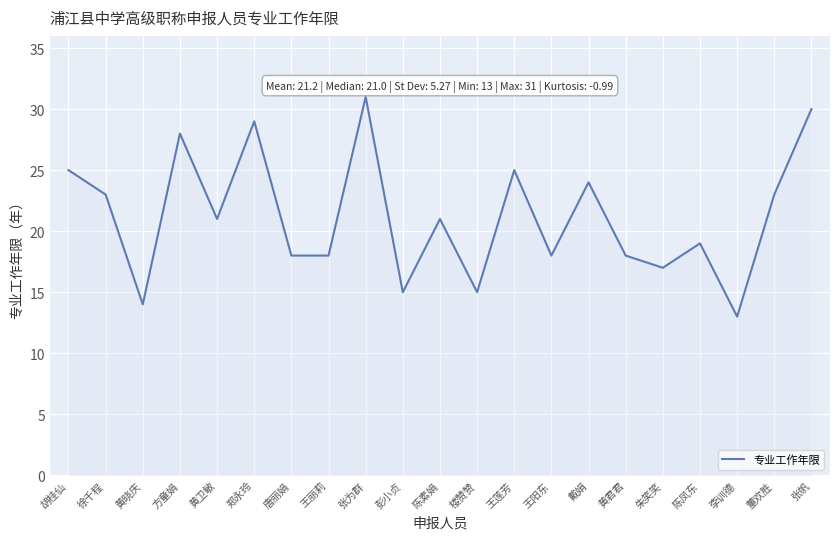

Is it true that the value at 王莲芳 is 25?

True